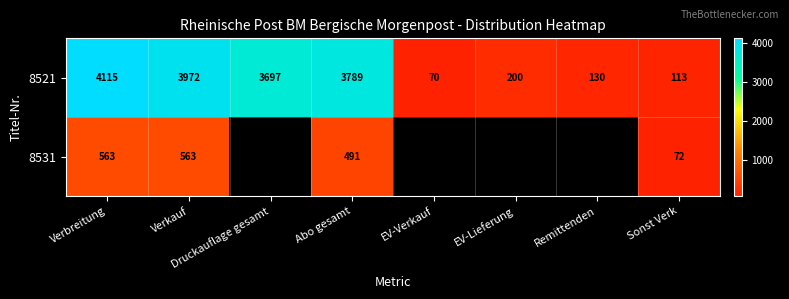

The 8531 series shows 189.4 at Verbreitung. True or false?

False